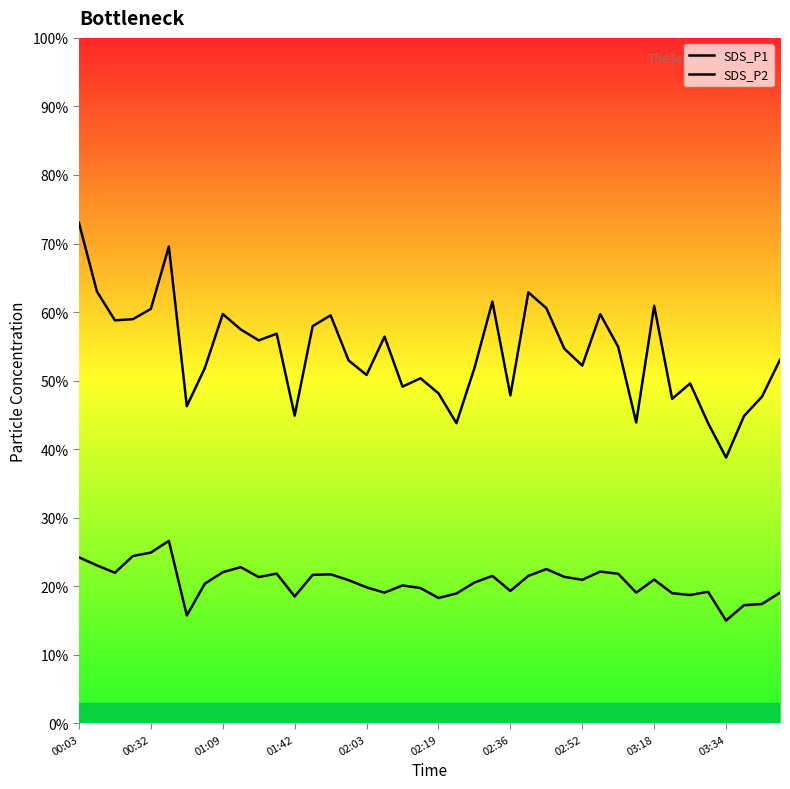

How many lines are shown in the chart?

2